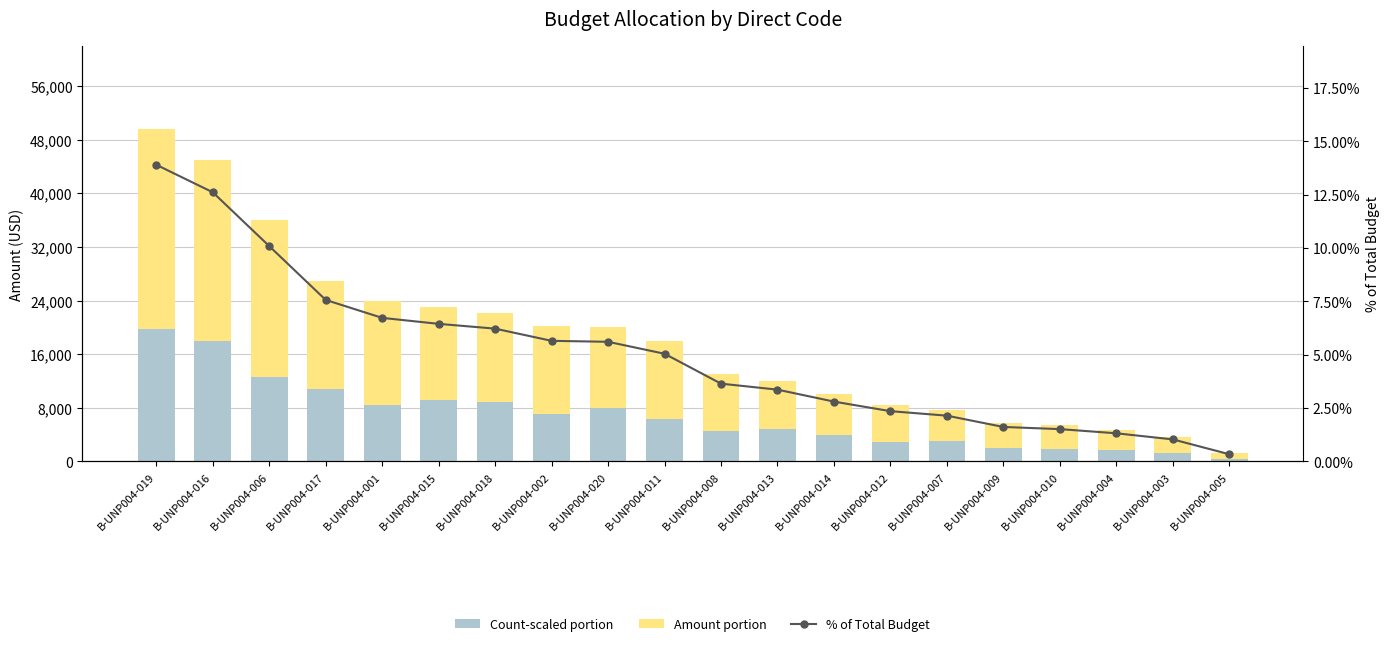

What is the label of the 8th bar from the right?

B-UNP004-014